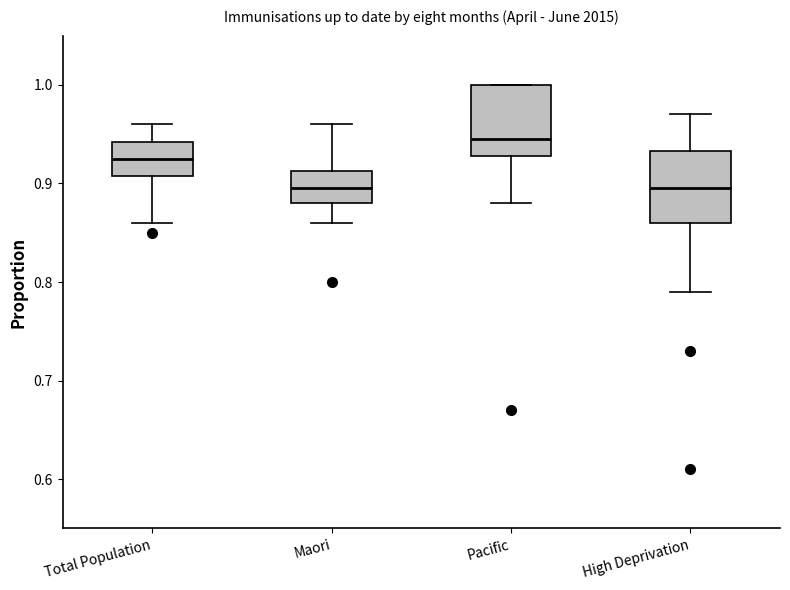

Reading left to right, transcribe this box plot: for each box, give where its median line is, the range the box spans, and where its two whiskers end, as read against the y-axis. The values are not printed on the chart, so give them approximately, as read against the axis.

Total Population: median 0.93, box 0.91 to 0.94, whiskers 0.86 to 0.96
Maori: median 0.90, box 0.88 to 0.91, whiskers 0.86 to 0.96
Pacific: median 0.95, box 0.93 to 1.00, whiskers 0.88 to 1.00
High Deprivation: median 0.90, box 0.86 to 0.93, whiskers 0.79 to 0.97